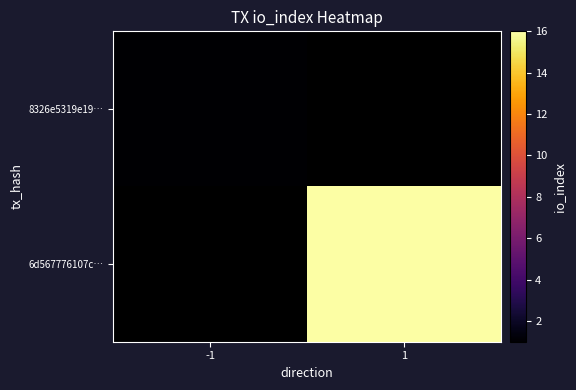

The 8326e5319e19… series shows 0.3 at -1. True or false?

False